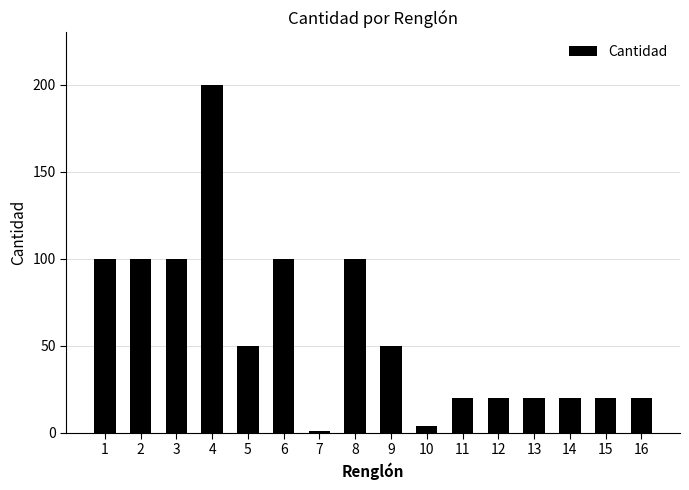

What is the value of the 2nd bar from the left?

100